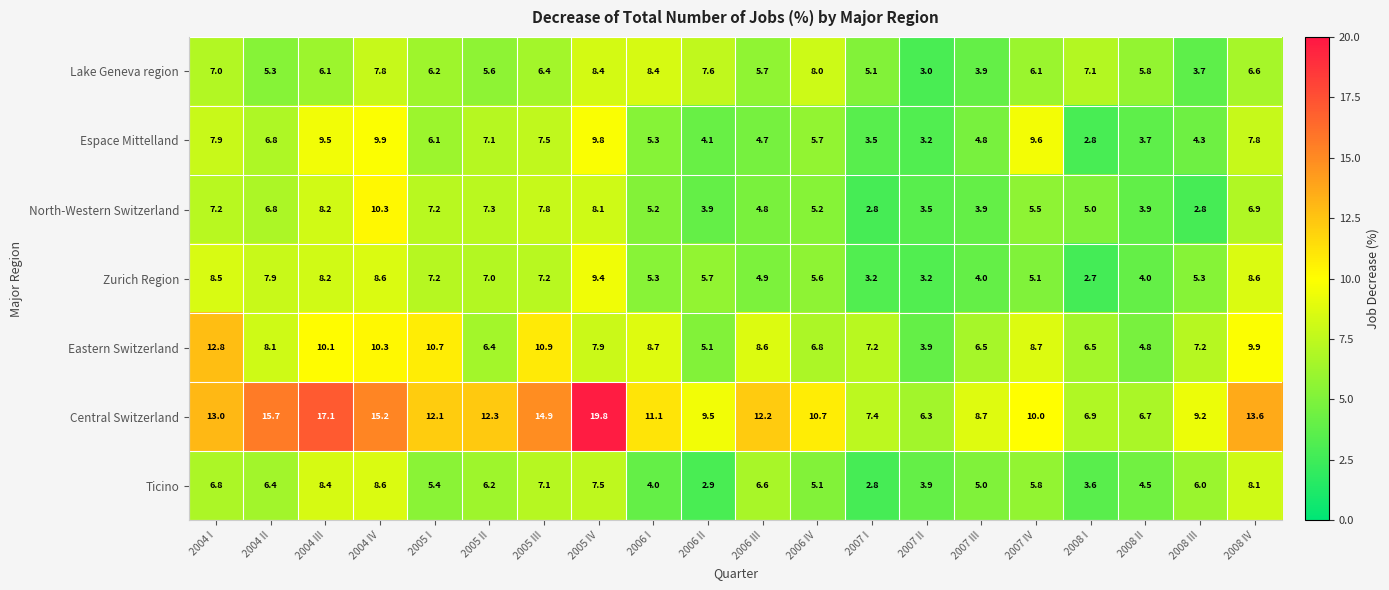

The Lake Geneva region series shows 7.1 at 2008 I. True or false?

True